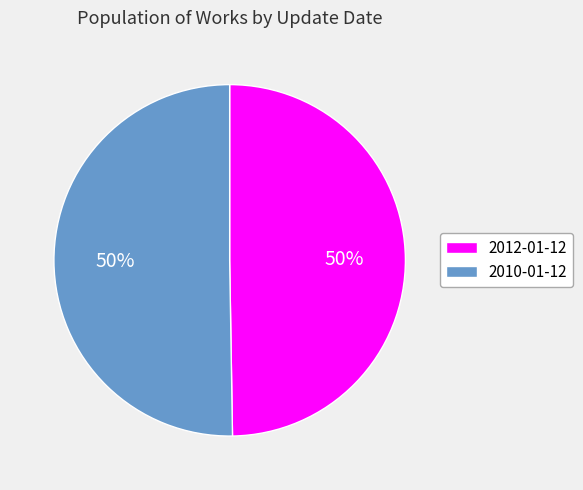

Combined, do 2010-01-12 and 2012-01-12 account for over 50%?

Yes